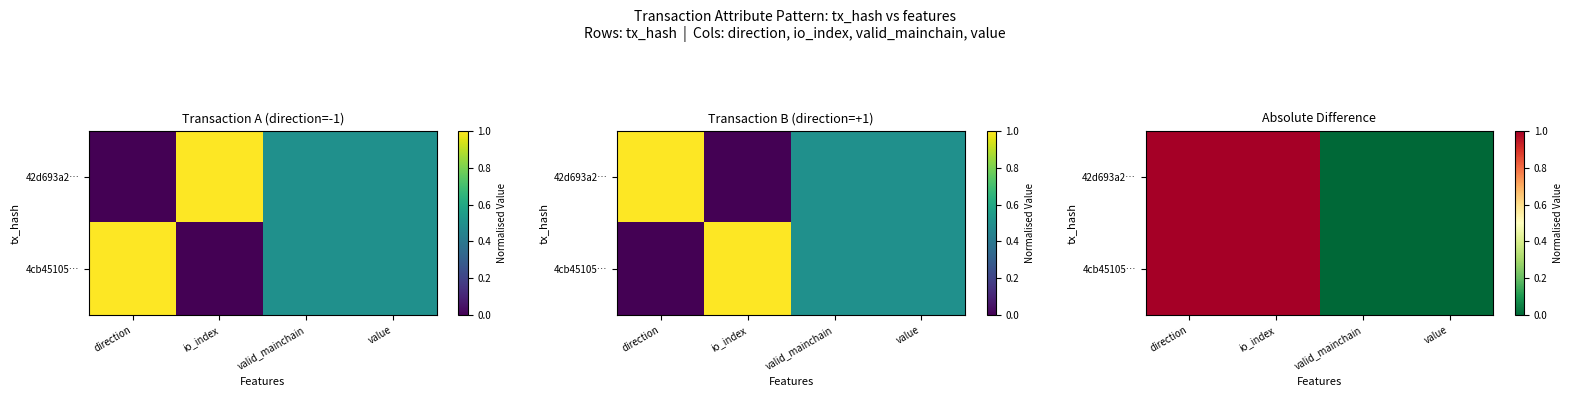

What is the sum of all 42d693a2… values?

2